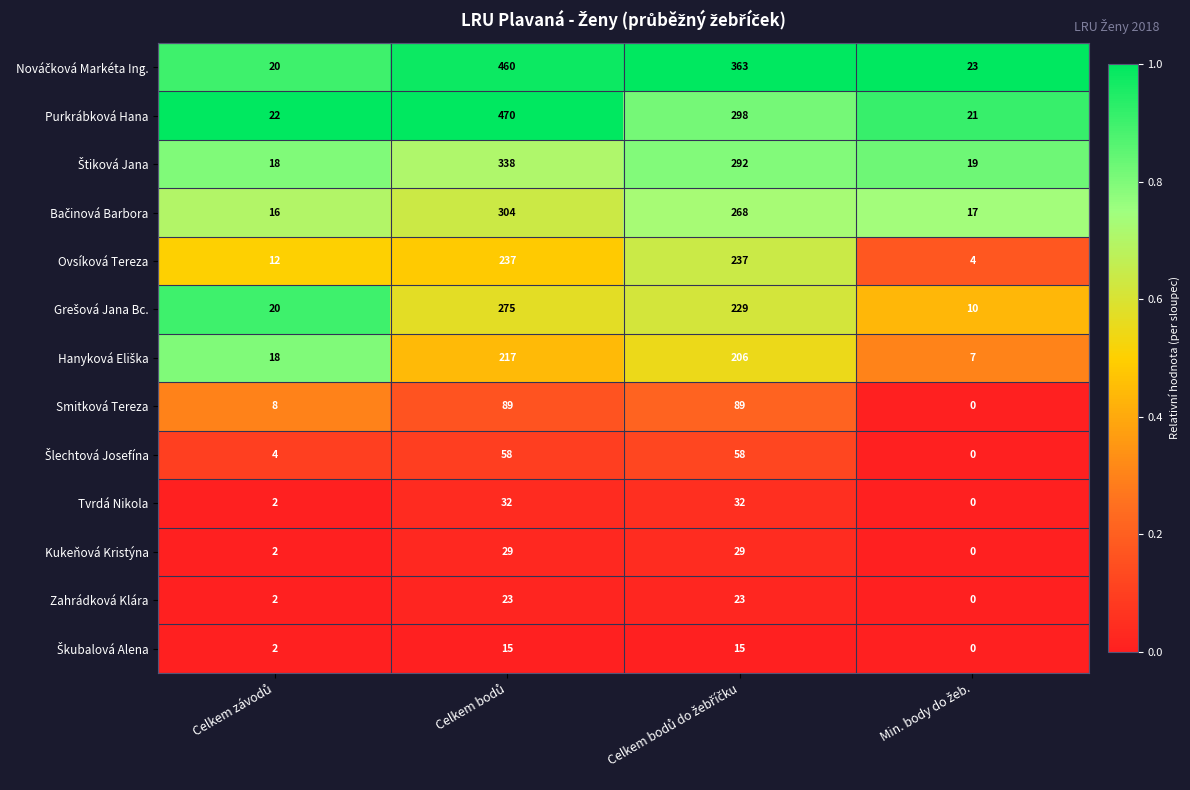

What is the maximum value shown in the chart?

470